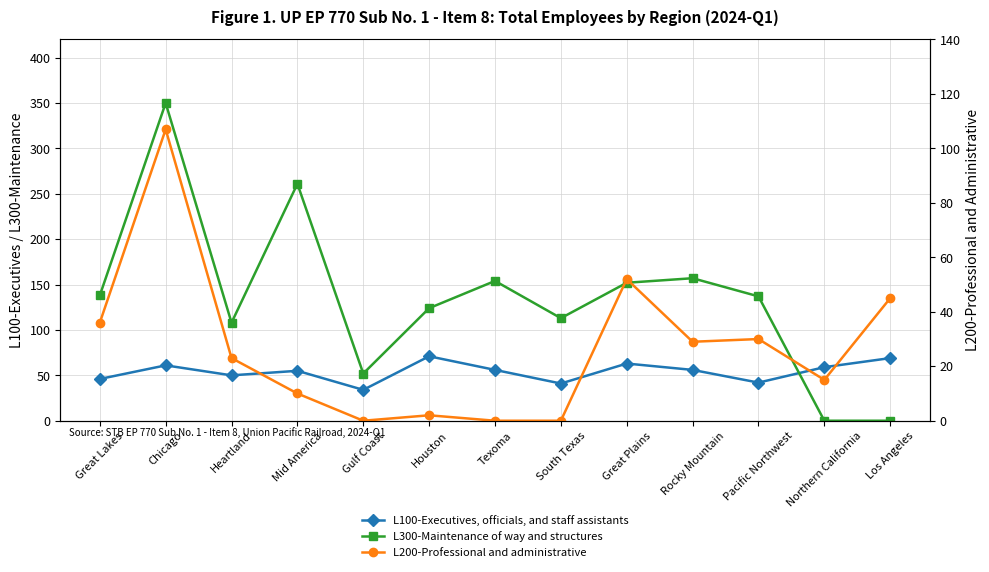

What is the minimum value for L100-Executives, officials, and staff assistants?

34